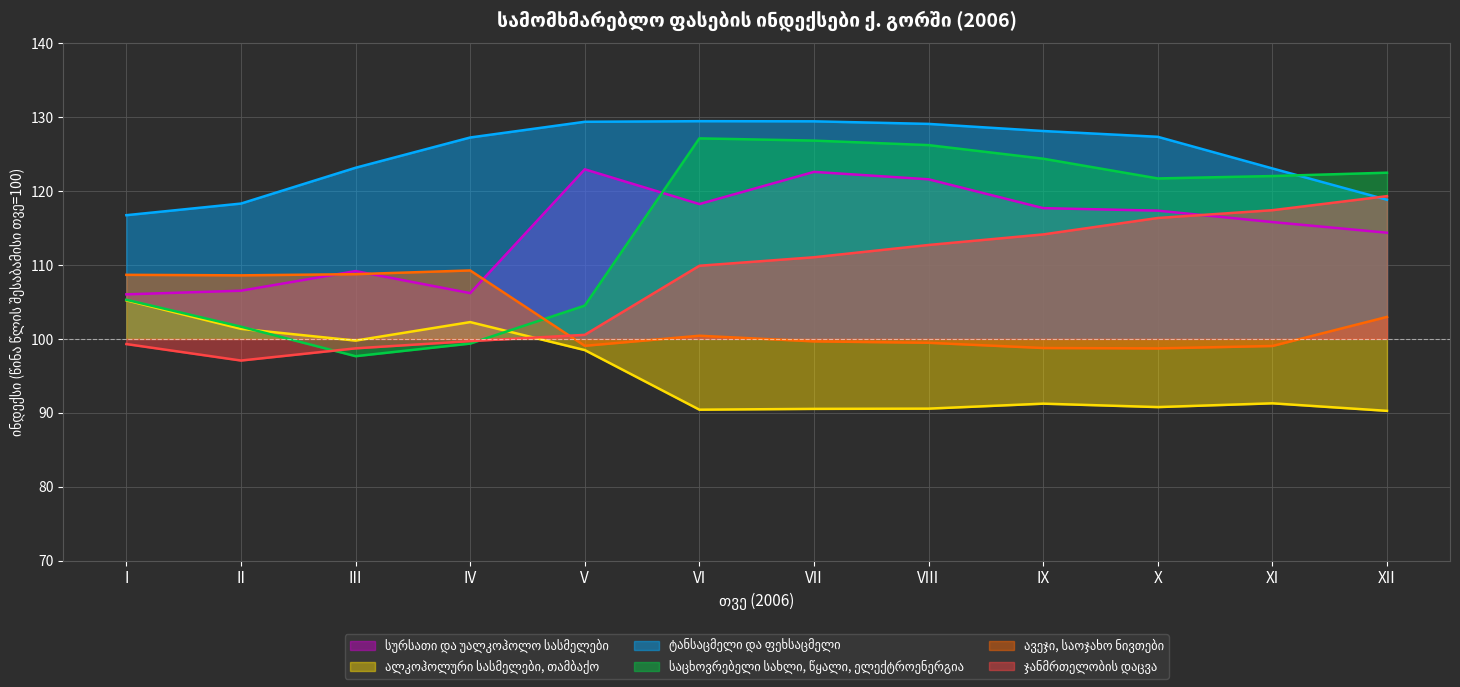

Does the chart have visible grid lines?

Yes